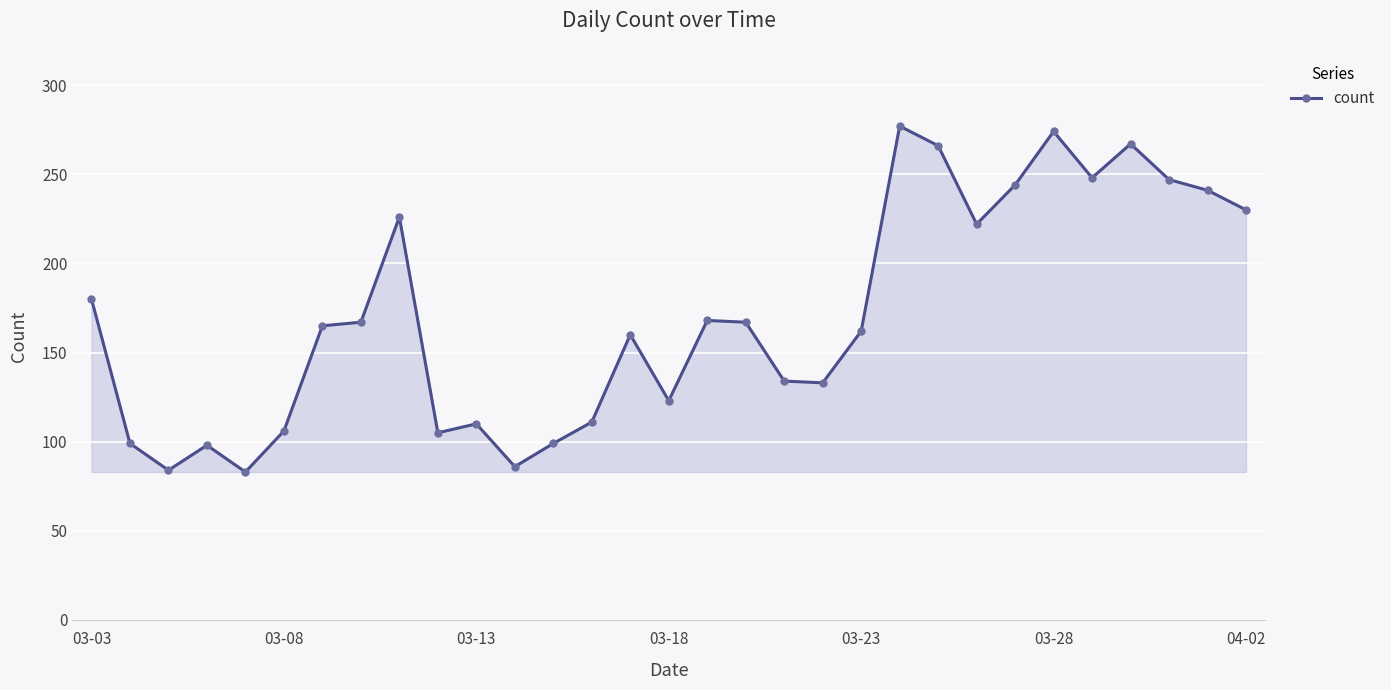

True or false: there are more than 2 points higher than both neighbors.

True